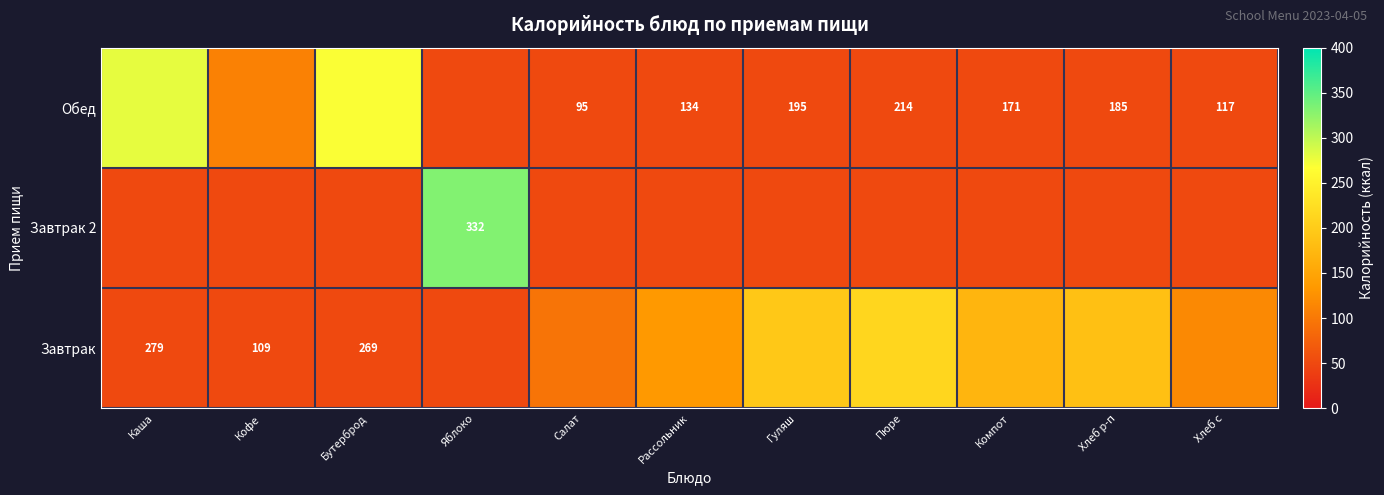

How many positive values does the Завтрак series have?

7